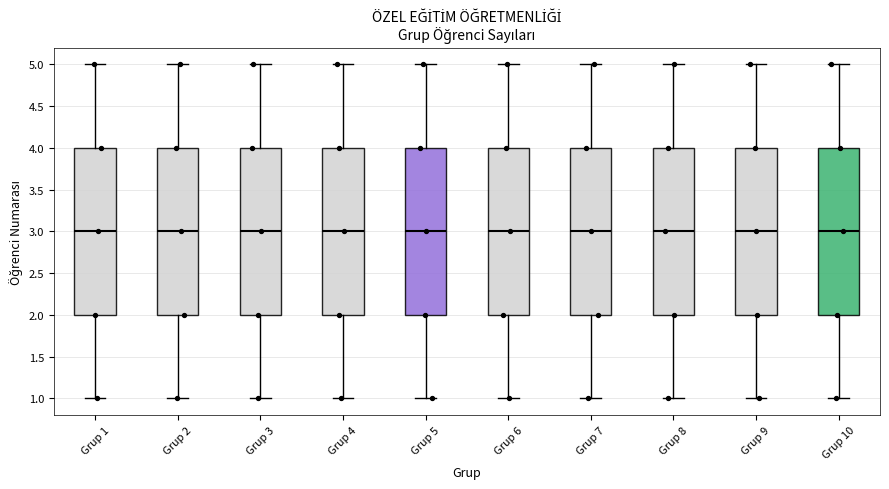

Reading left to right, read every box against the y-axis: the position of its median line, the range the box covers, and the ends of its whiskers. The values are not printed on the chart, so give them approximately, as read against the axis.

Grup 1: median 3, box 2 to 4, whiskers 1 to 5
Grup 2: median 3, box 2 to 4, whiskers 1 to 5
Grup 3: median 3, box 2 to 4, whiskers 1 to 5
Grup 4: median 3, box 2 to 4, whiskers 1 to 5
Grup 5: median 3, box 2 to 4, whiskers 1 to 5
Grup 6: median 3, box 2 to 4, whiskers 1 to 5
Grup 7: median 3, box 2 to 4, whiskers 1 to 5
Grup 8: median 3, box 2 to 4, whiskers 1 to 5
Grup 9: median 3, box 2 to 4, whiskers 1 to 5
Grup 10: median 3, box 2 to 4, whiskers 1 to 5